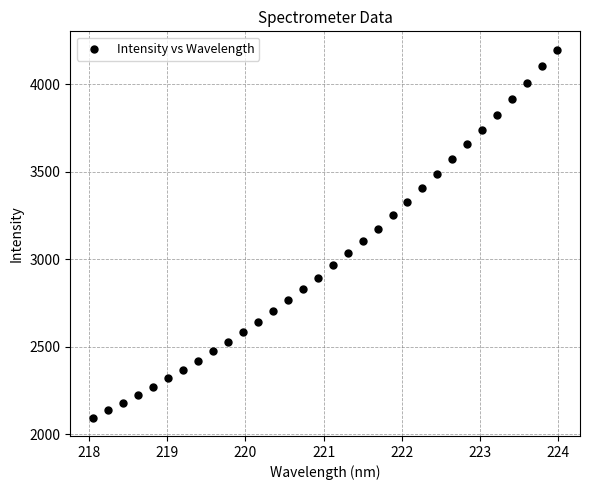

What is the range of X values (max minus min)?

5.9